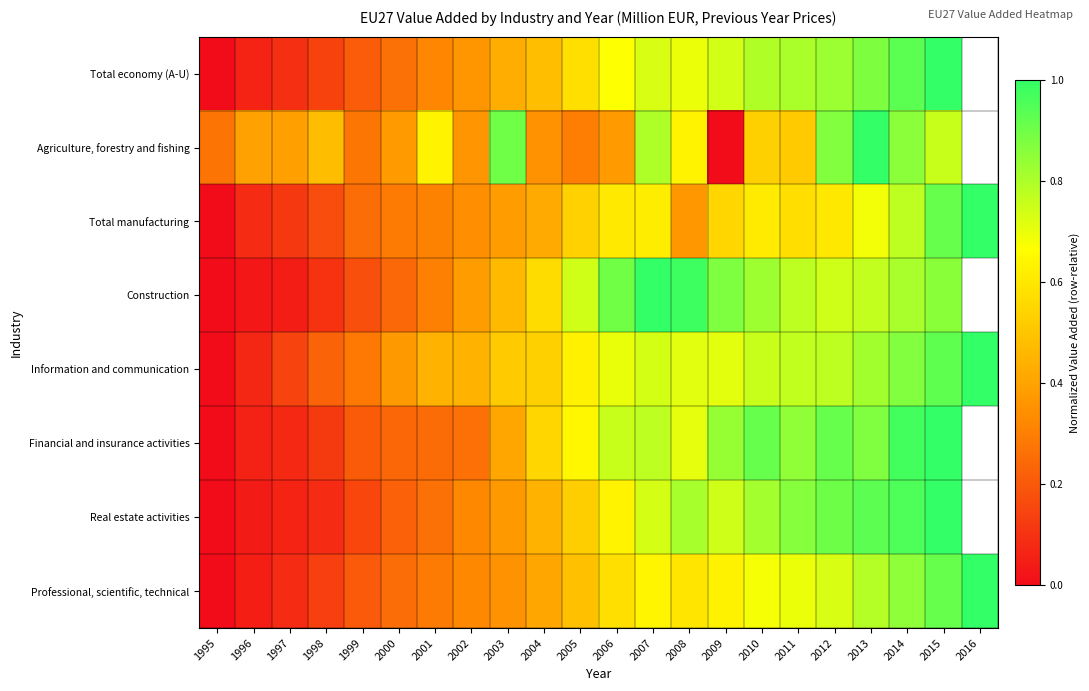

At 2003, list the series in order from largest to smallest.

Agriculture, forestry and fishing, Information and communication, Construction, Total economy (A-U), Financial and insurance activities, Total manufacturing, Real estate activities, Professional, scientific, technical